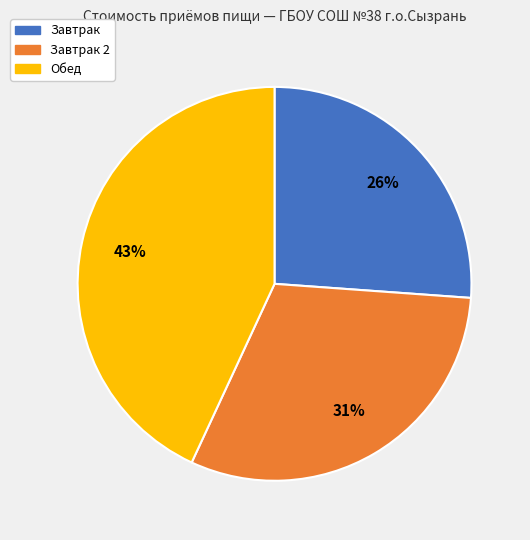

Is there any slice that represents more than half of the pie?

No